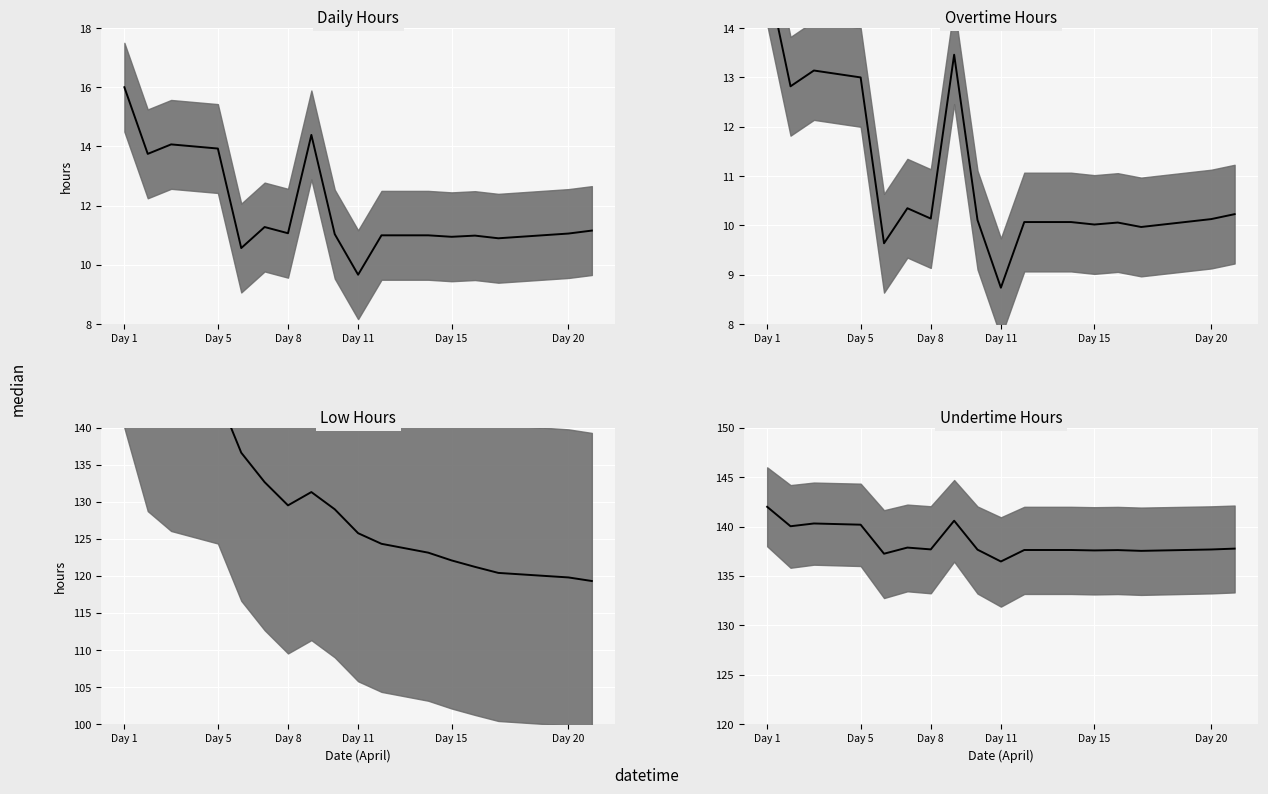

What is the sum of the values at Day 8 and 9?

276.8